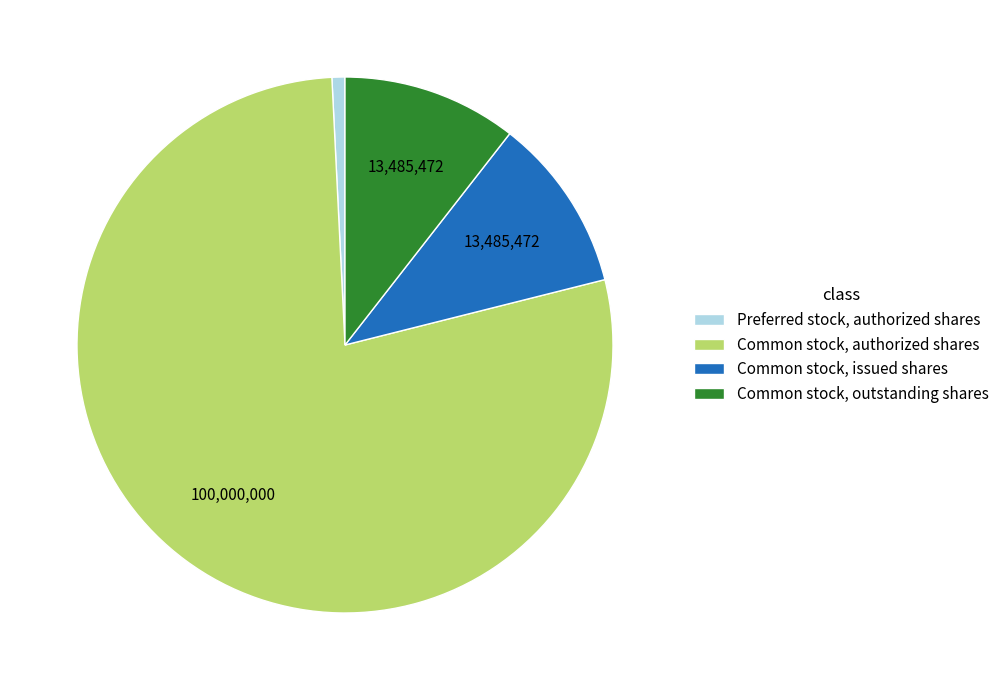

How many slices are in this pie chart?

4